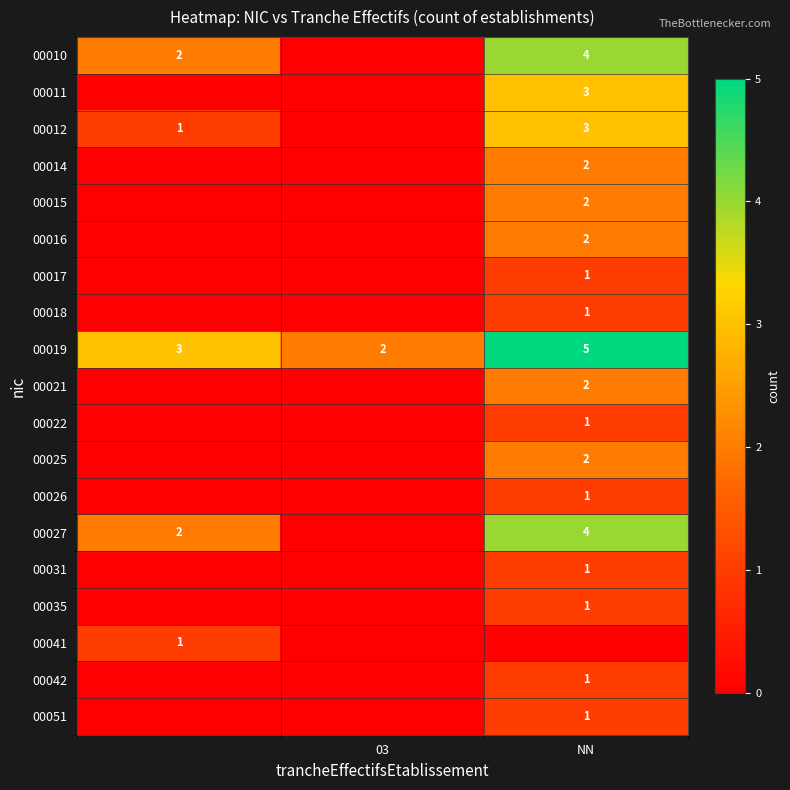

Read the 00019 value at NN.

5